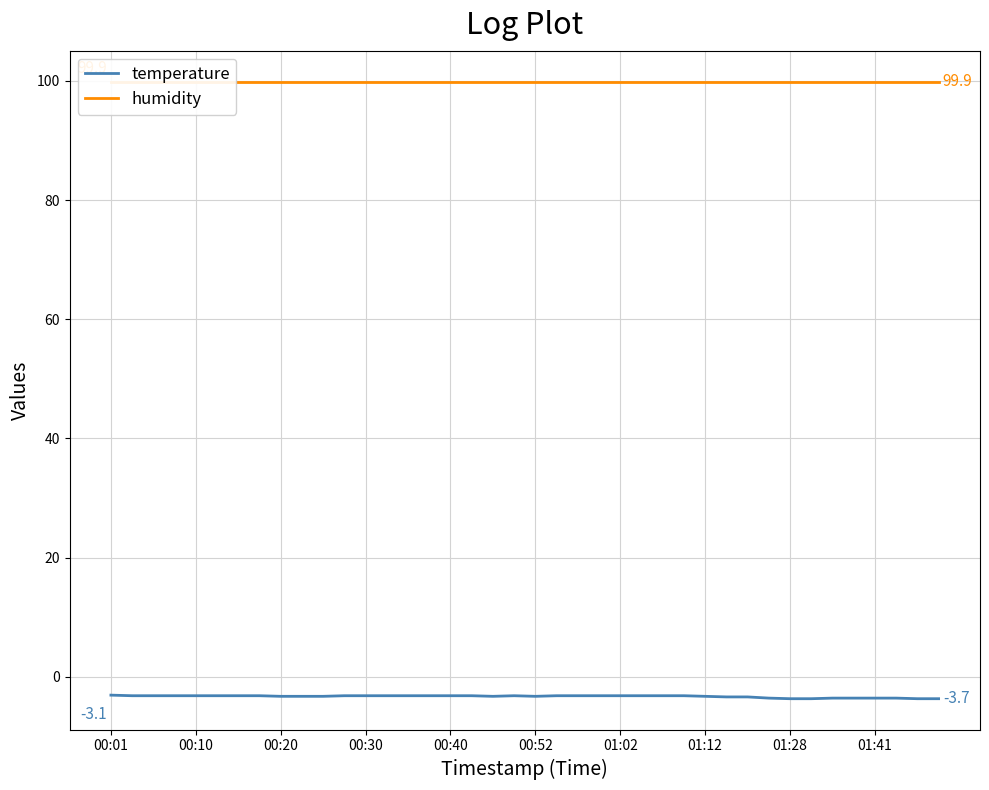

The humidity series shows 99.9 at 01:02. True or false?

True